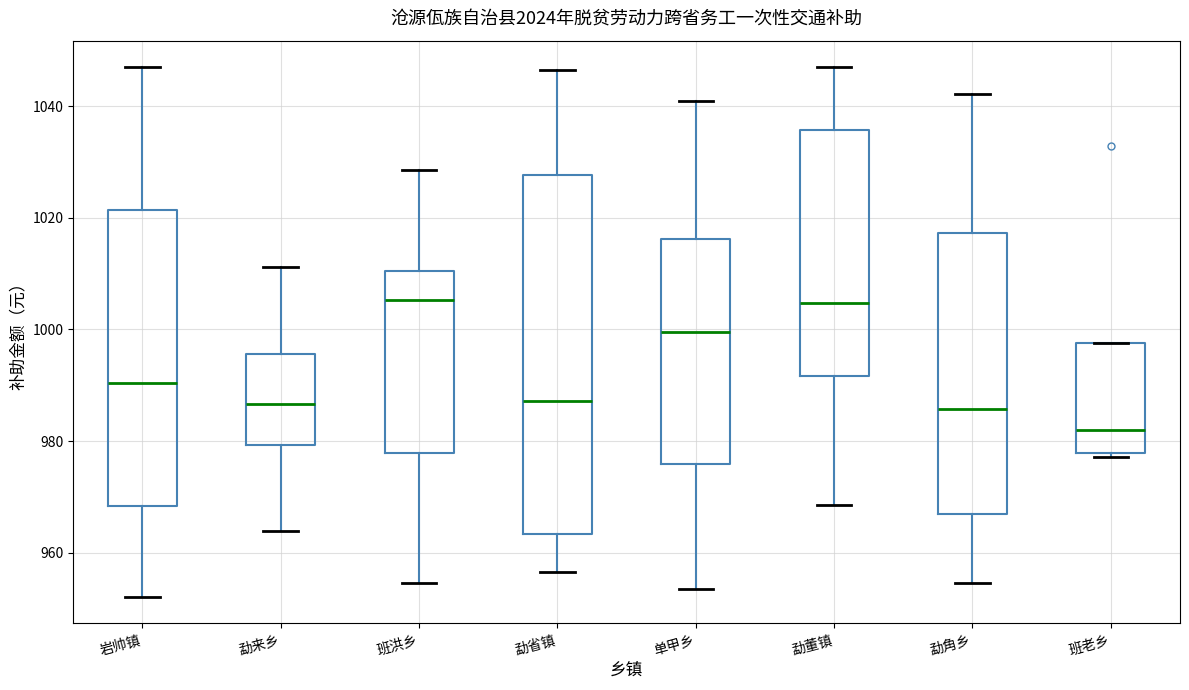

Which box is the tallest, from its lower edge to its upper edge?

勐省镇